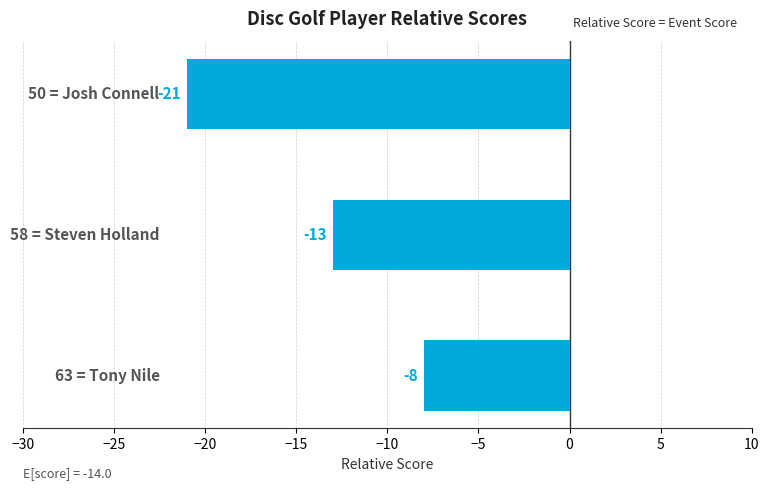

How many series are shown in this chart?

1